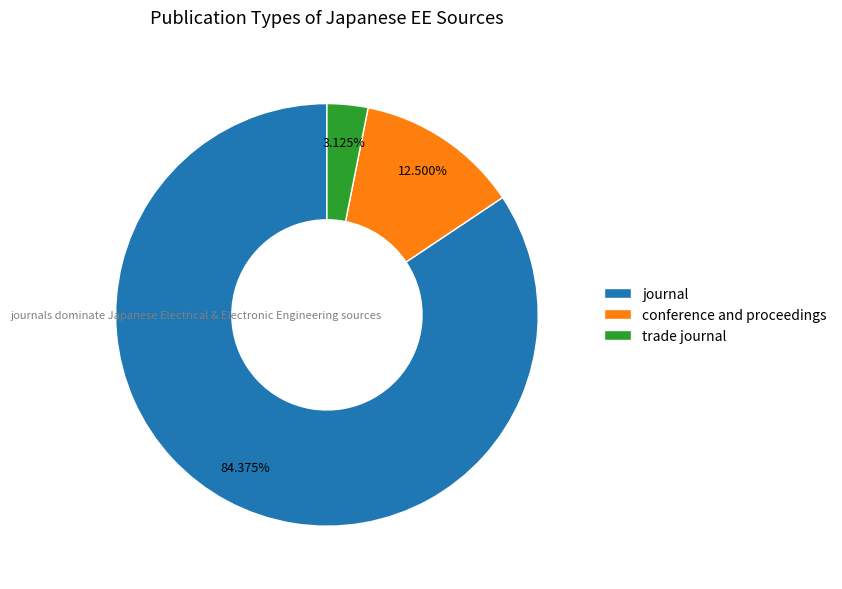

What percentage is the trade journal slice, to the nearest percent?

3%